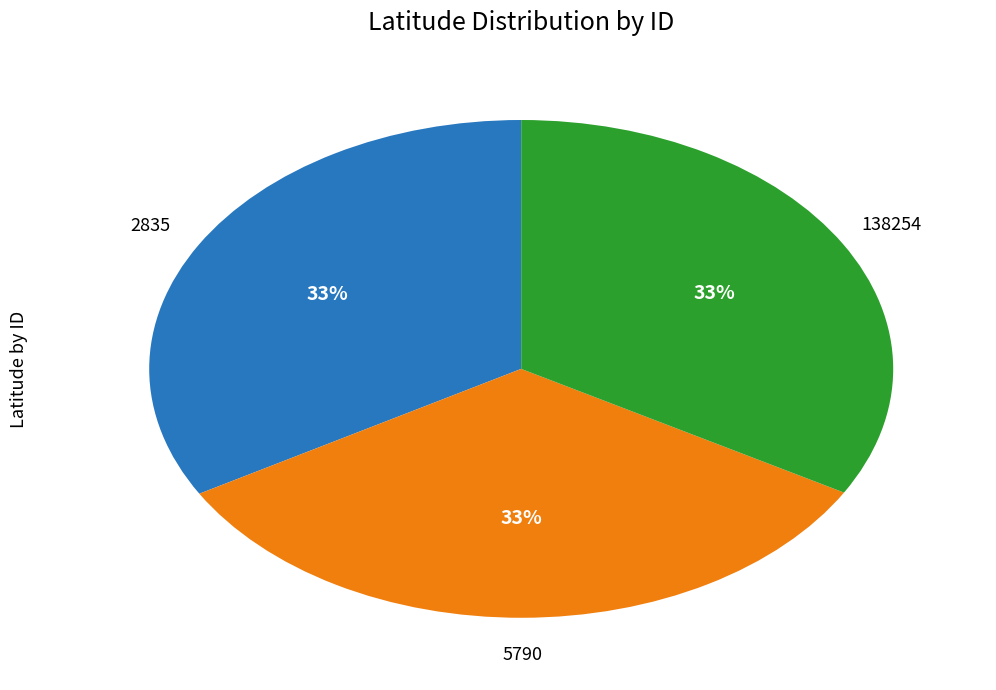

What is the ratio of the value at 138254 to the value at 5790?

1.0